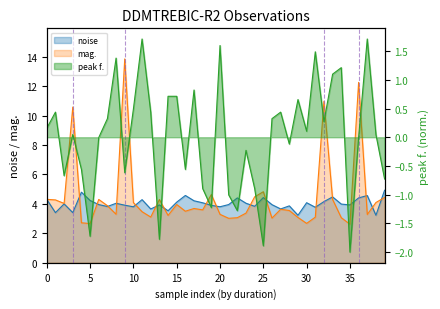

Which series has the largest range (max minus min)?

mag.